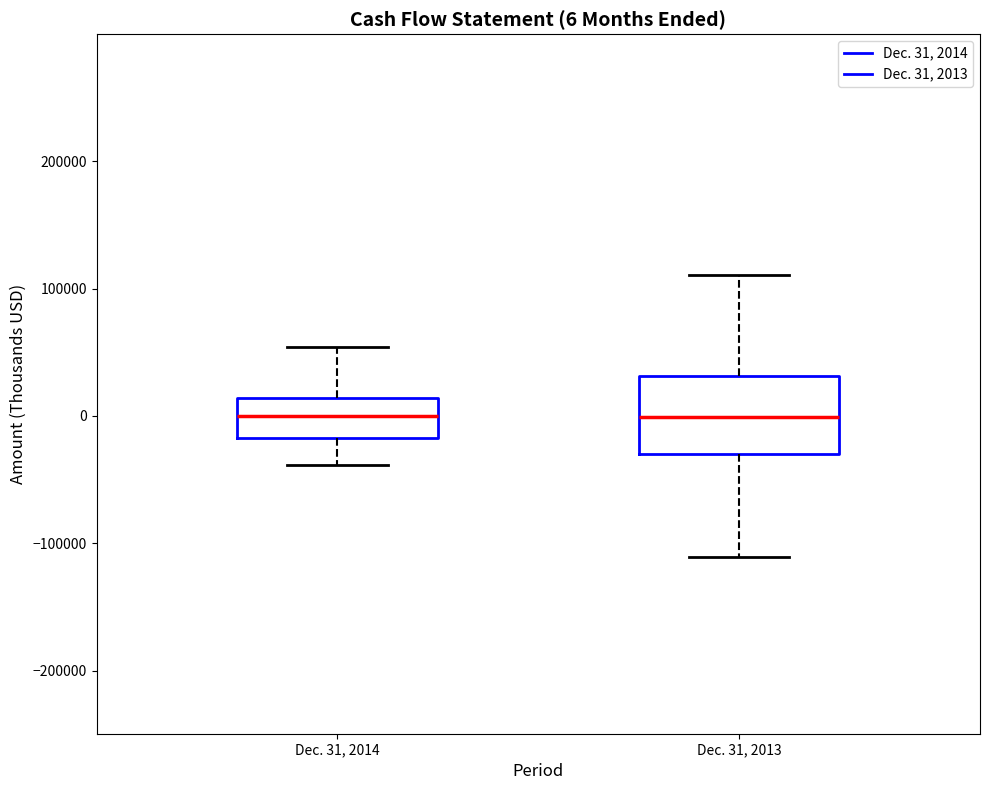

Comparing the boxes themselves (not the whiskers), which one is the tallest?

Dec. 31, 2013